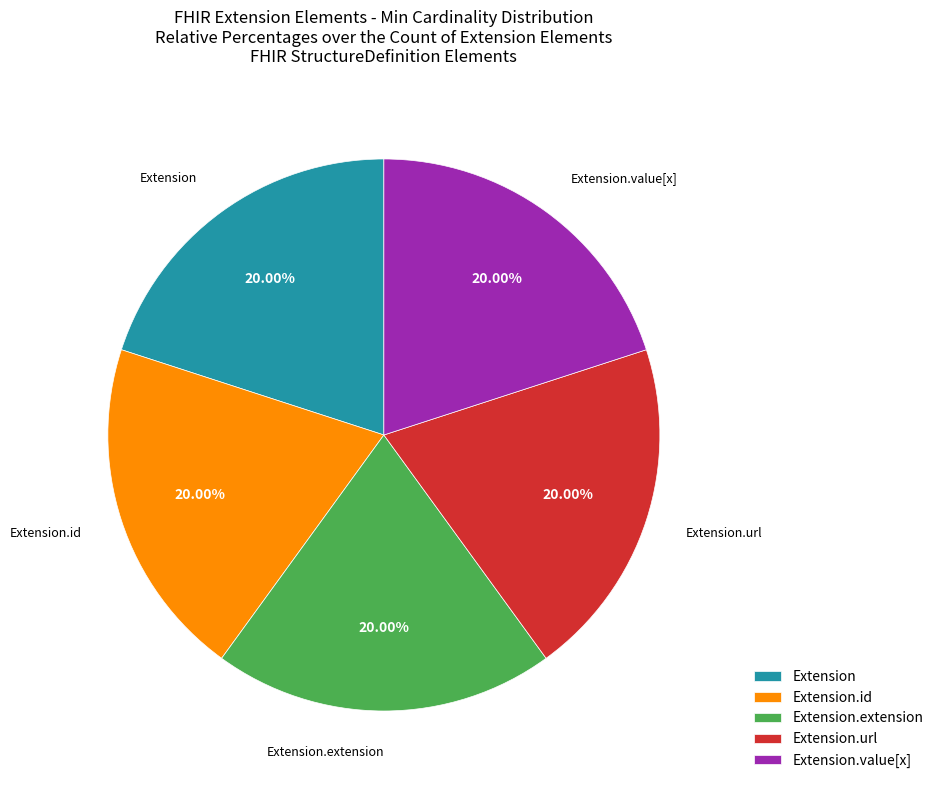

Does any single category account for the majority?

No